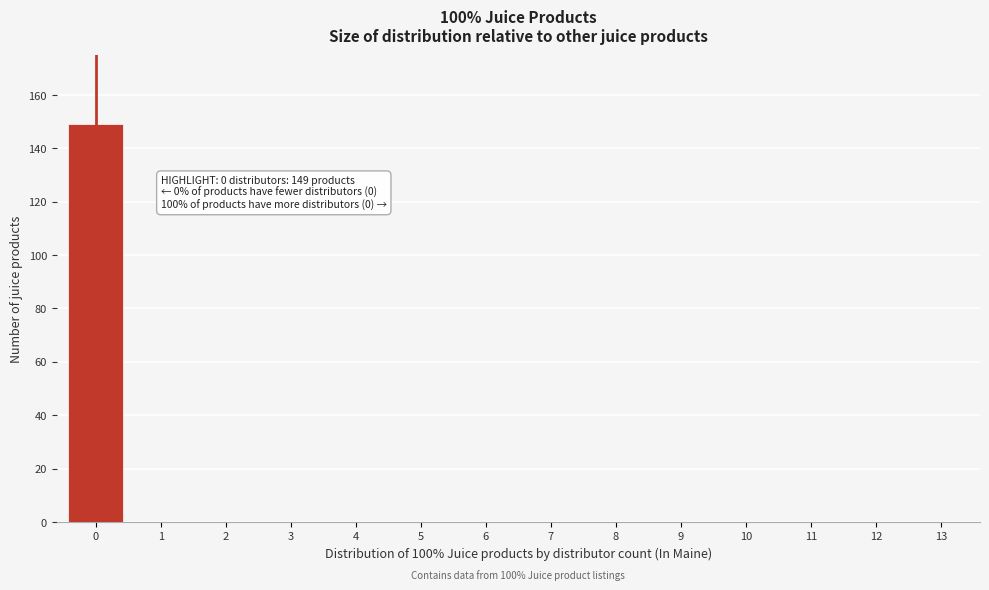

Reading left to right, extract all data points from this chart.

0=149	1=0	2=0	3=0	4=0	5=0	6=0	7=0	8=0	9=0	10=0	11=0	12=0	13=0